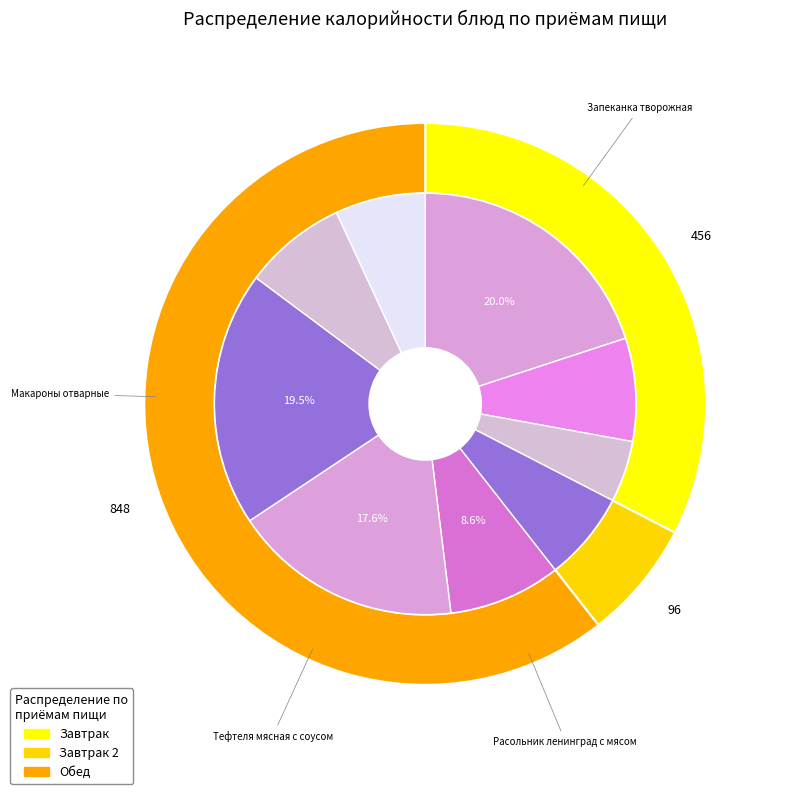

Is there any slice that represents more than half of the pie?

No